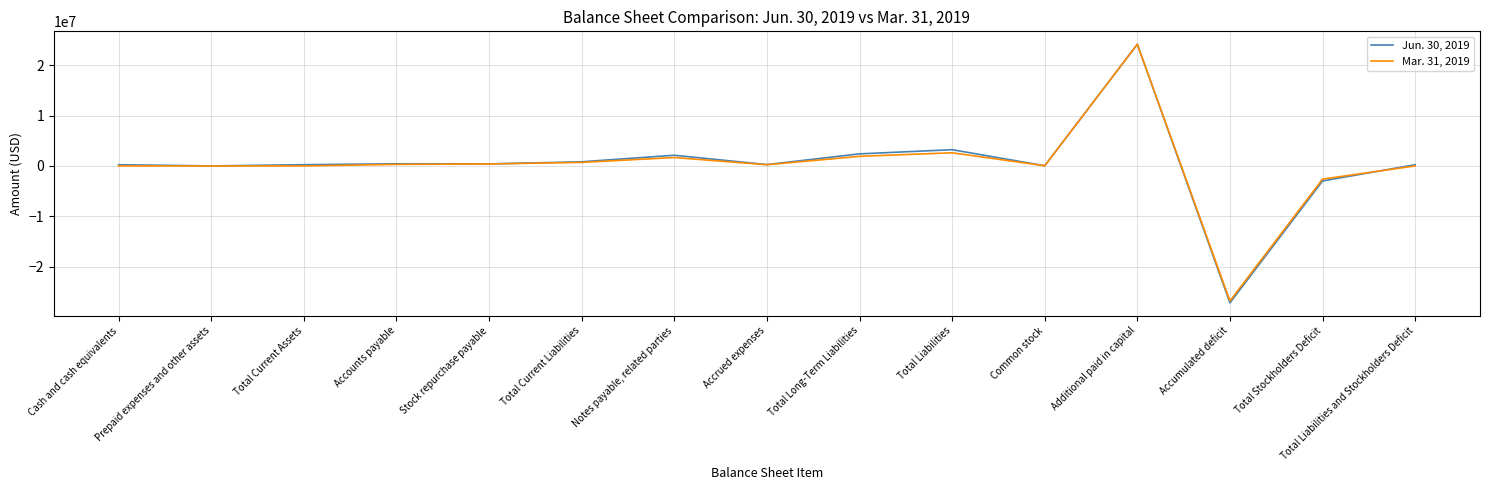

Which category has the highest value in the Mar. 31, 2019 series?

Additional paid in capital